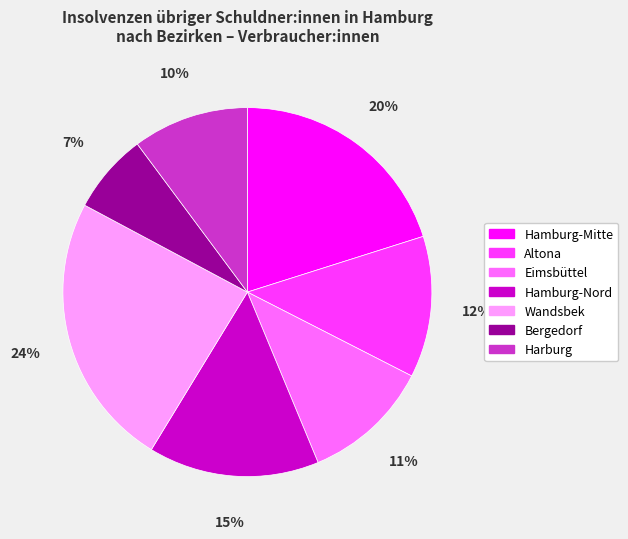

What is the ratio of the value at Altona to the value at Harburg?

1.2